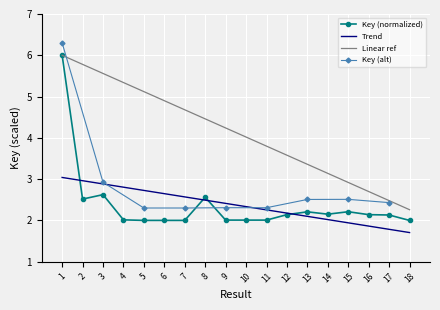

What is the smallest value displayed?

2.0